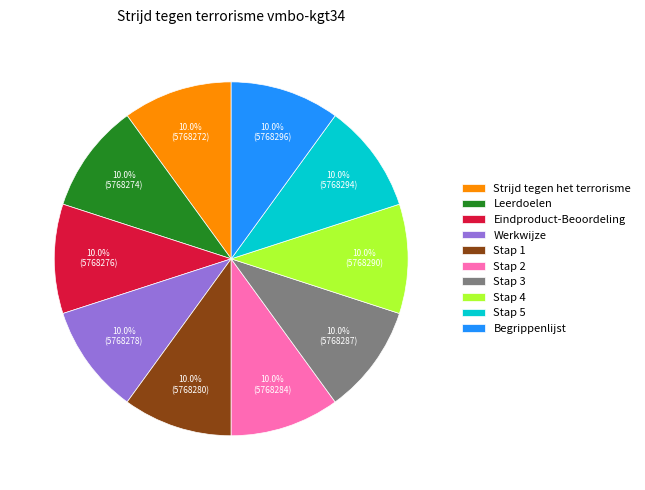

What is the ratio of the value at Strijd tegen het terrorisme to the value at Stap 2?

1.0